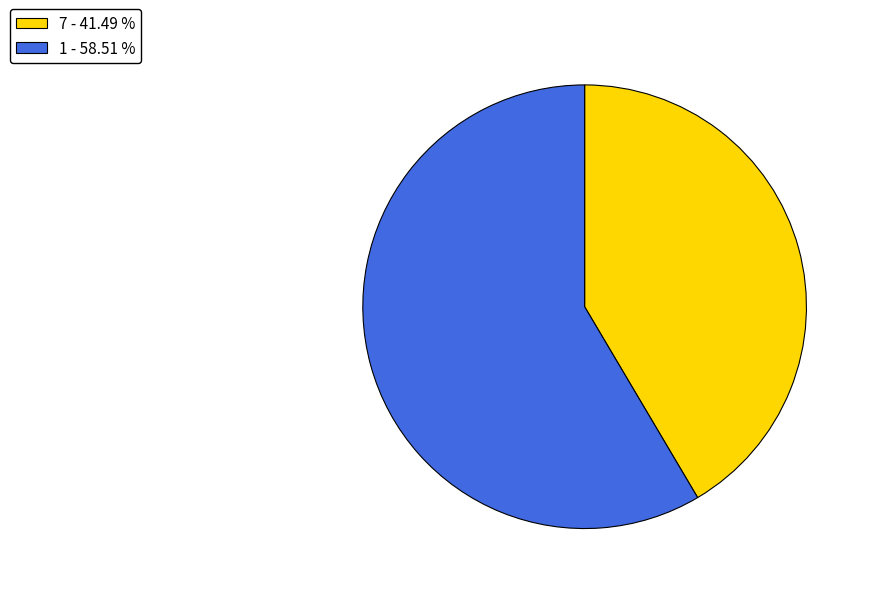

Is it true that 7 is 50% of the pie?

False